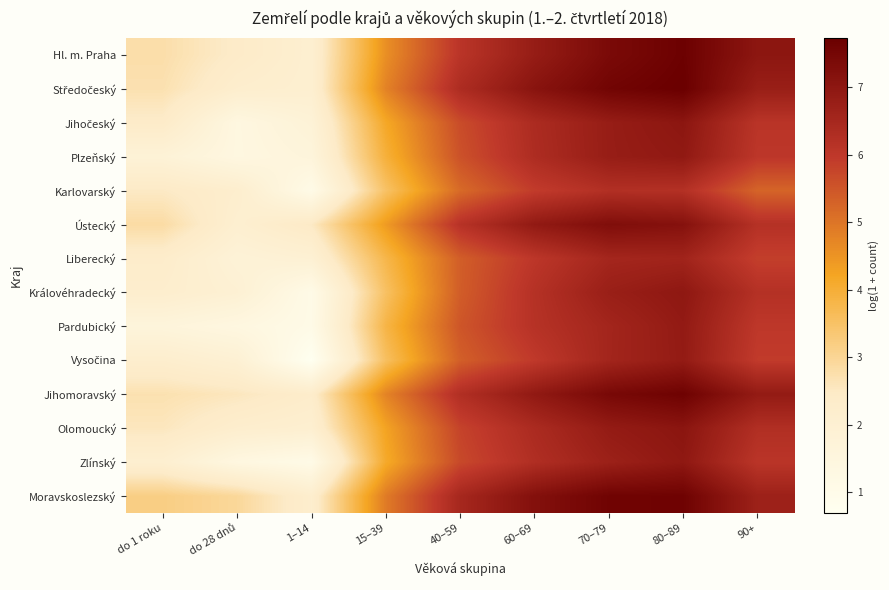

At how many categories does at least one series exceed 4?

6